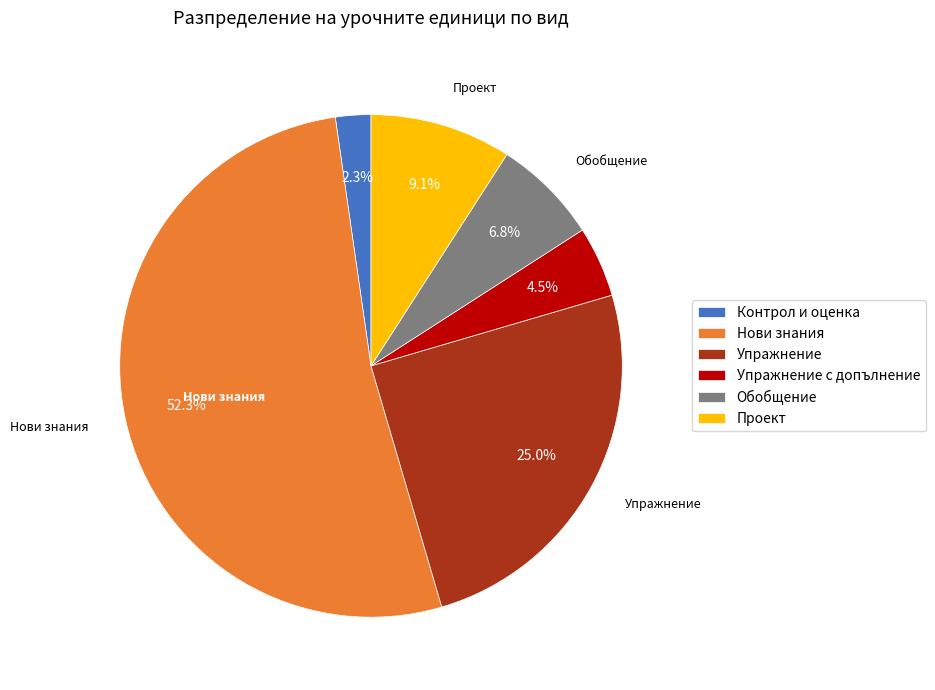

Is there any slice that represents more than half of the pie?

Yes